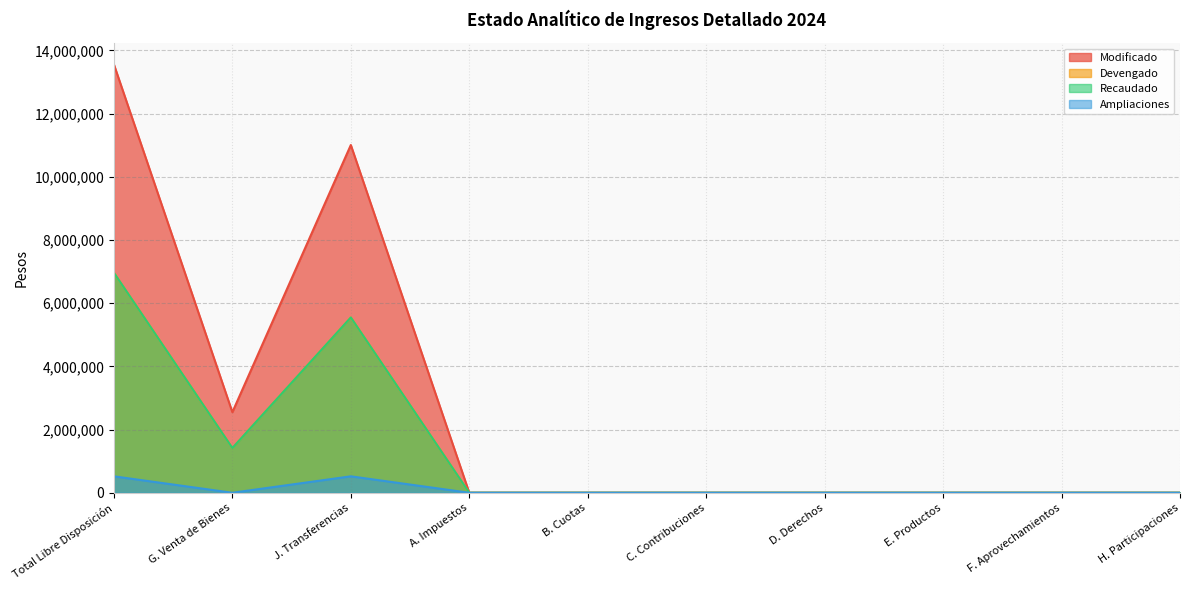

List the series in order of their peak value, lowest first.

Ampliaciones, Devengado, Recaudado, Modificado